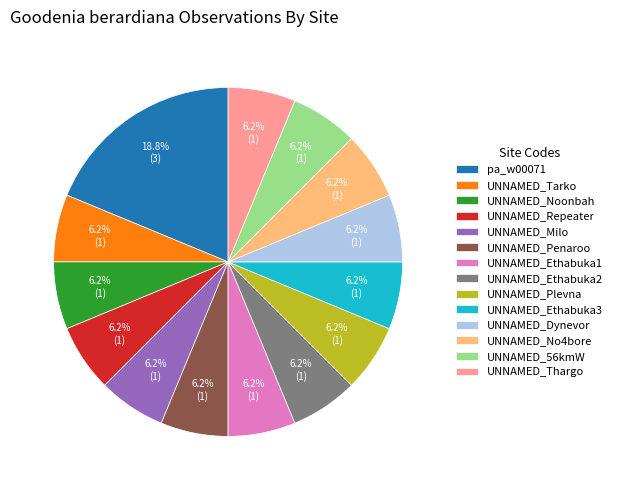

How many slices are in this pie chart?

14